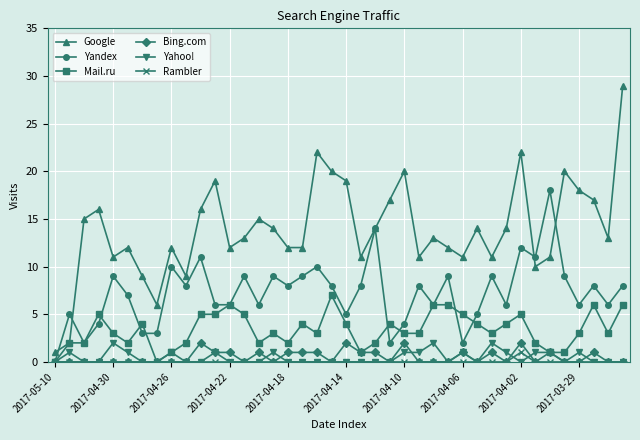

What is the highest value of the Google series?

29